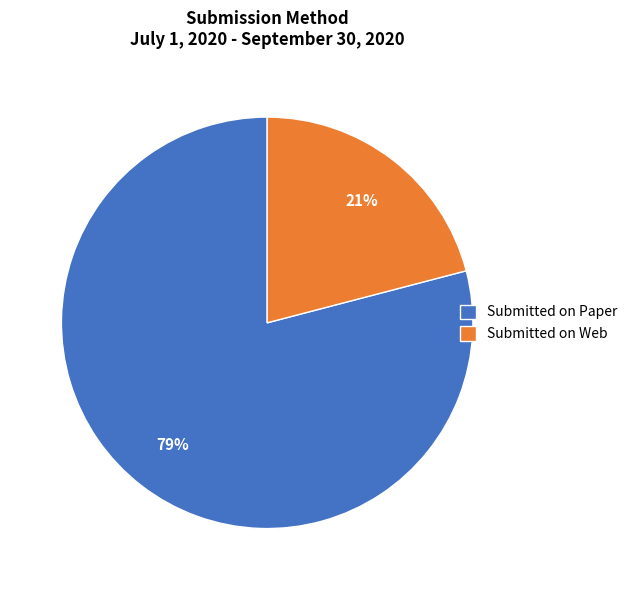

What is the ratio of the value at Submitted on Web to the value at Submitted on Paper?

0.3